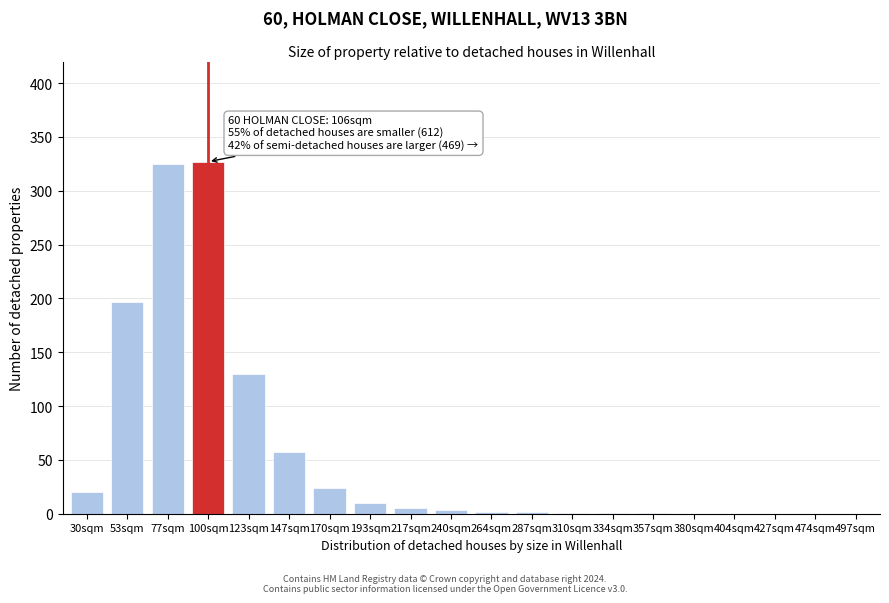

What value does the data have at 123sqm, to the nearest 50?

150